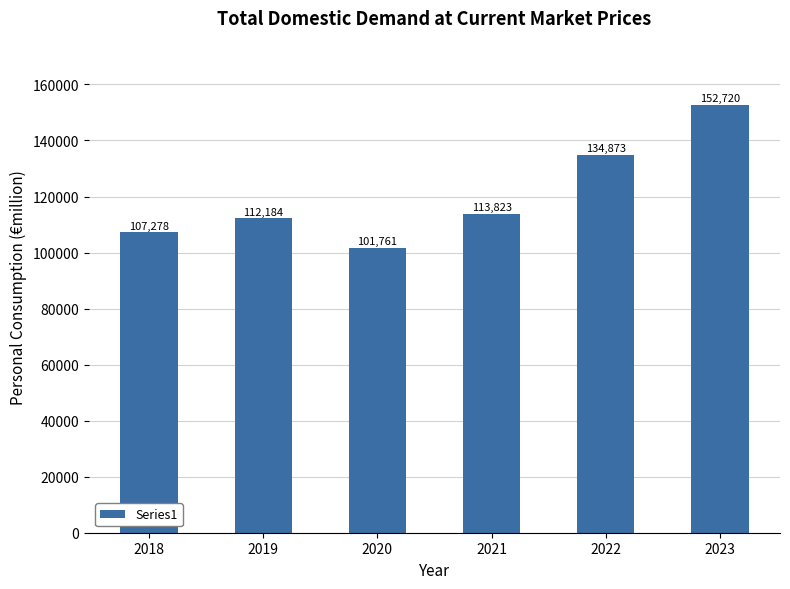

True or false: the data shows 213083.9 at 2023.

False